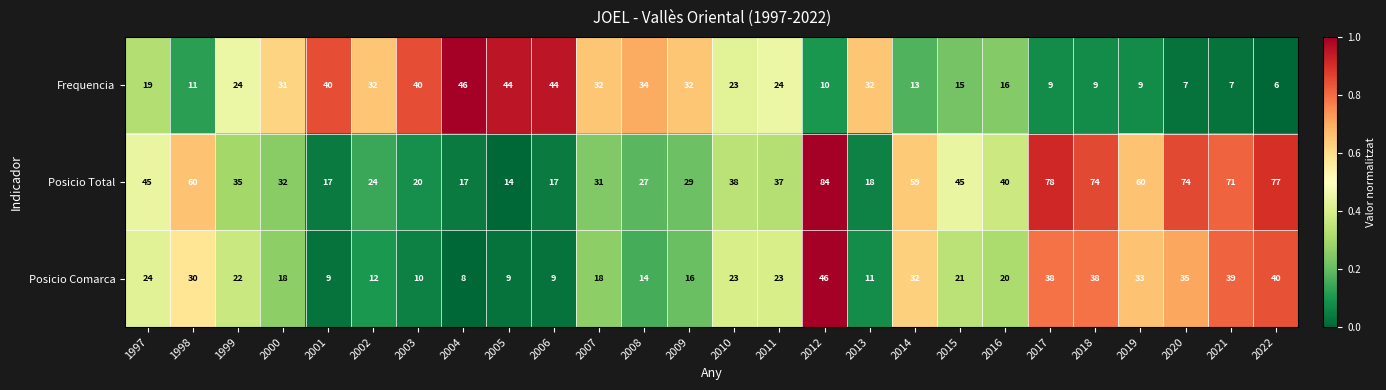

How many data points in Posicio Comarca are less than 22?

13